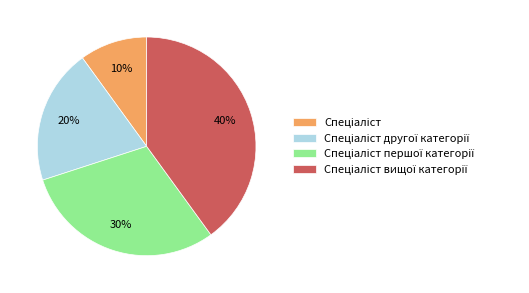

Is there a majority slice in this chart?

No